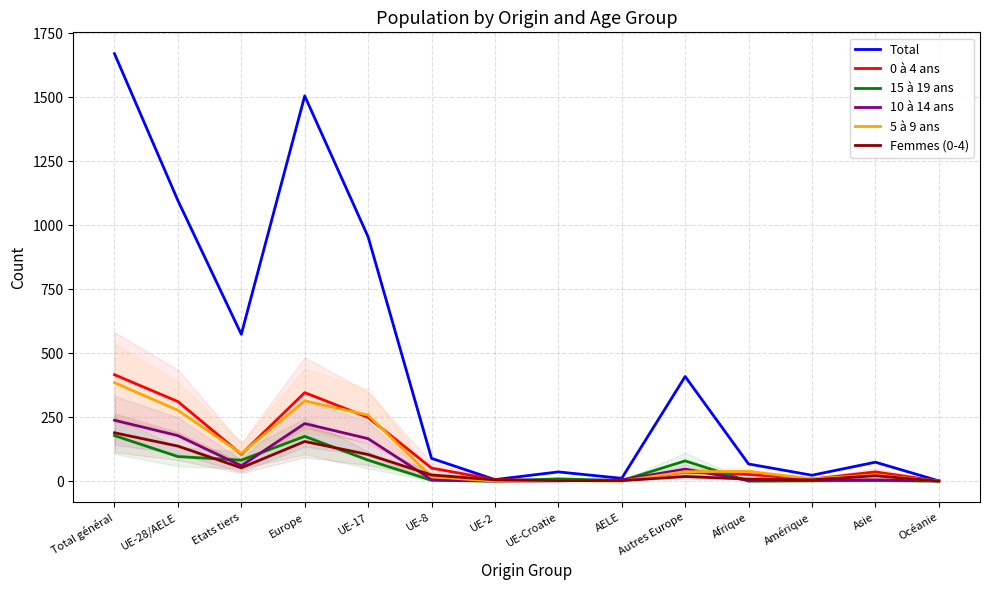

Rank the categories by Total value from highest to lowest.

Total général, Europe, UE-28/AELE, UE-17, Etats tiers, Autres Europe, UE-8, Asie, Afrique, UE-Croatie, Amérique, AELE, UE-2, Océanie